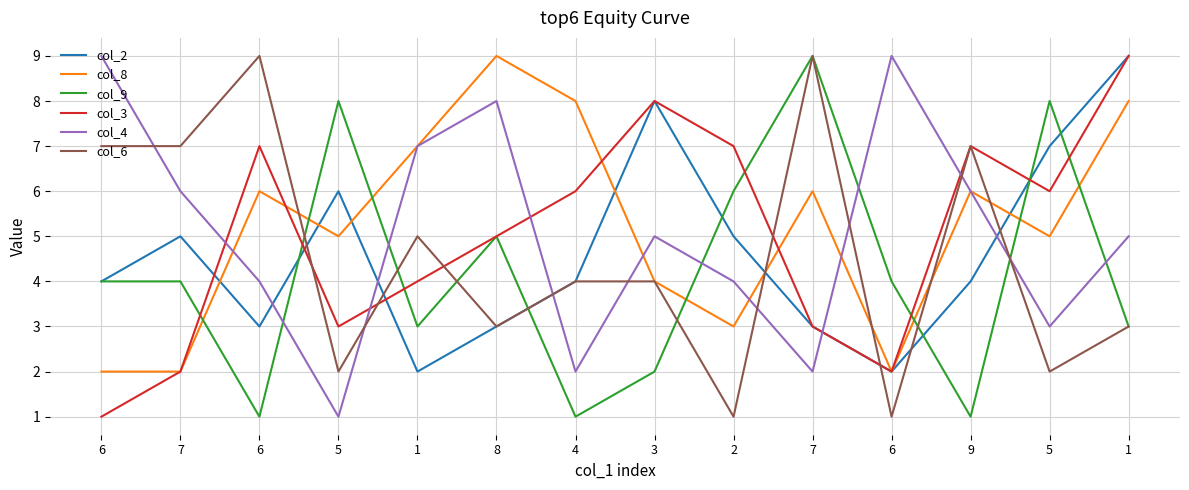

What is the sum of all col_9 values?

59